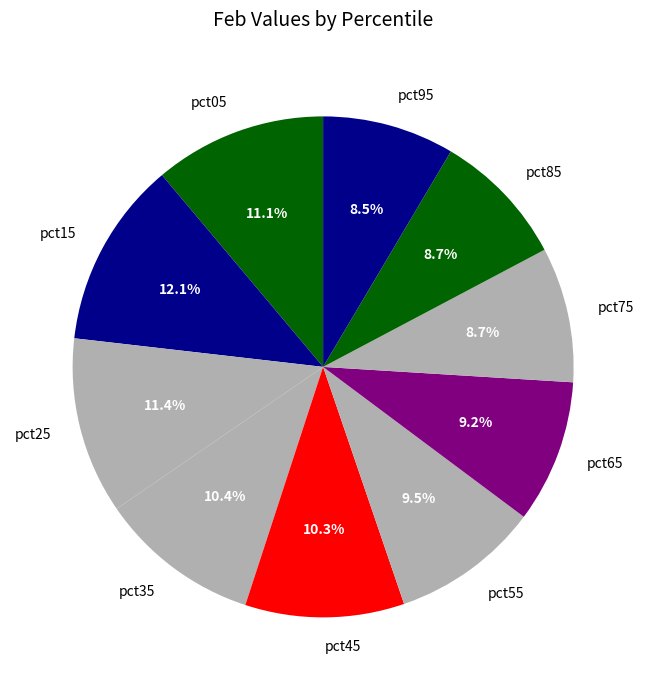

Combined, do pct55 and pct15 account for over 50%?

No